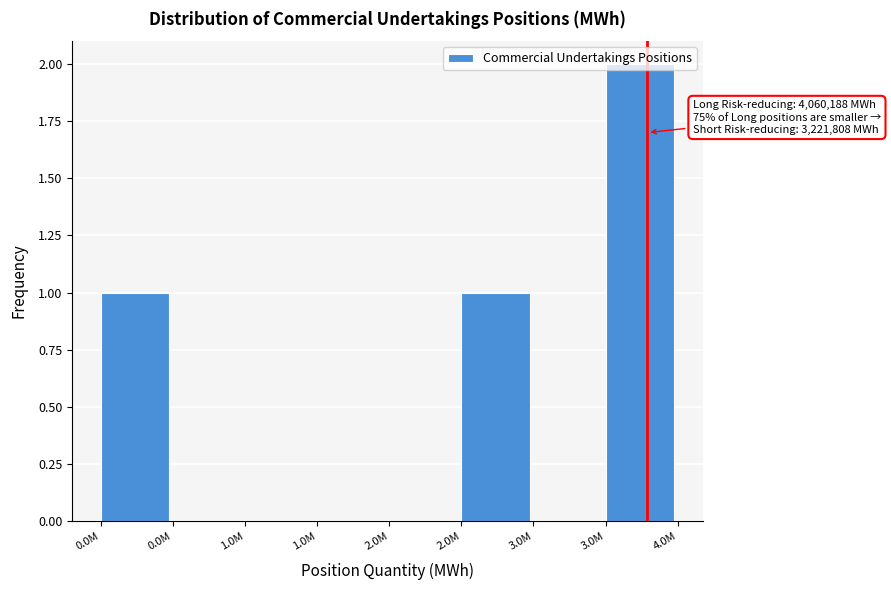

How many distinct data groups are displayed?

1